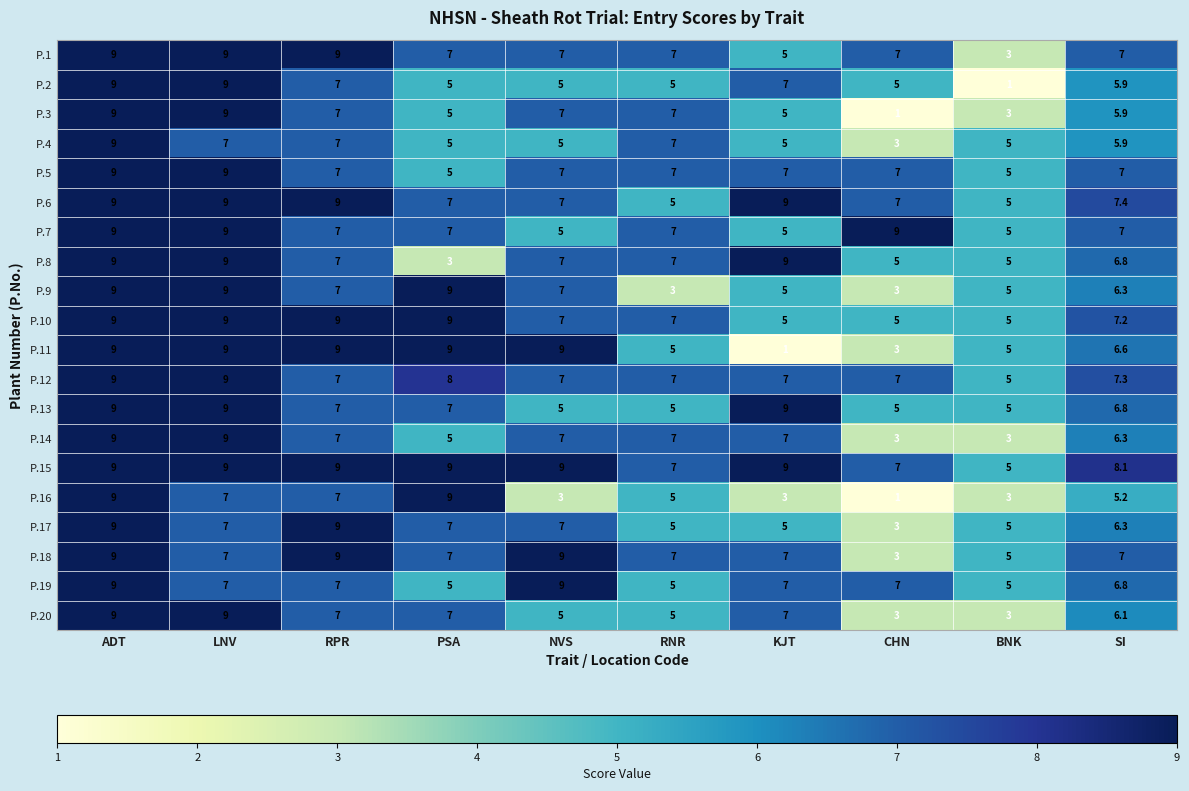

Which series changed the most between ADT and BNK?

P.2